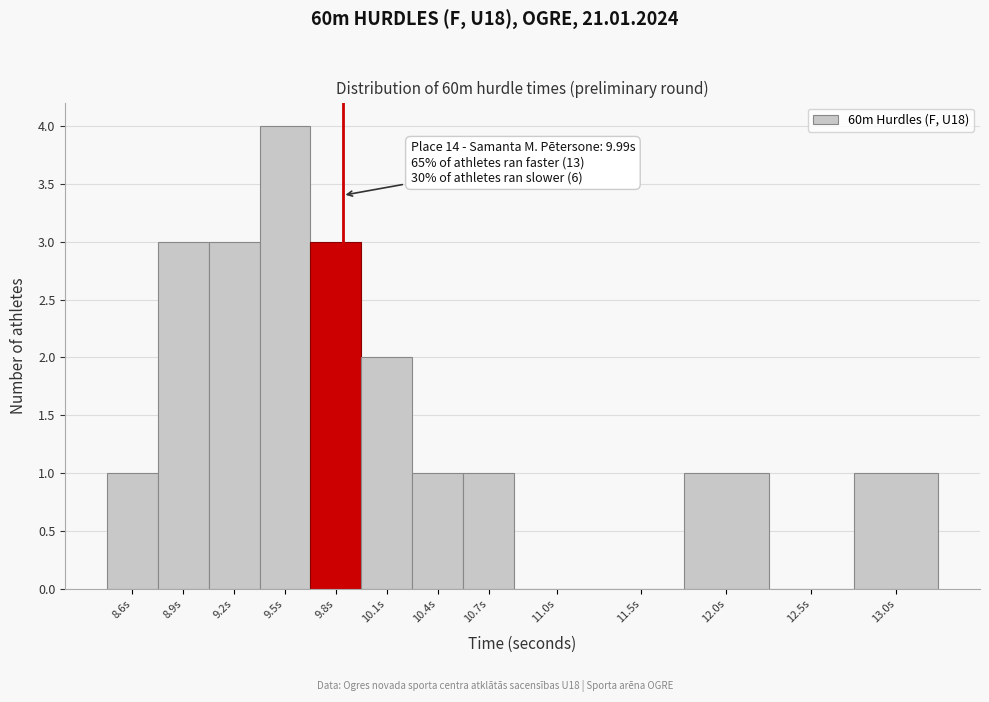

Reading right to left, what are all the values shown in this chart?

13.0s=1	12.5s=0	12.0s=1	11.5s=0	11.0s=0	10.7s=1	10.4s=1	10.1s=2	9.8s=3	9.5s=4	9.2s=3	8.9s=3	8.6s=1